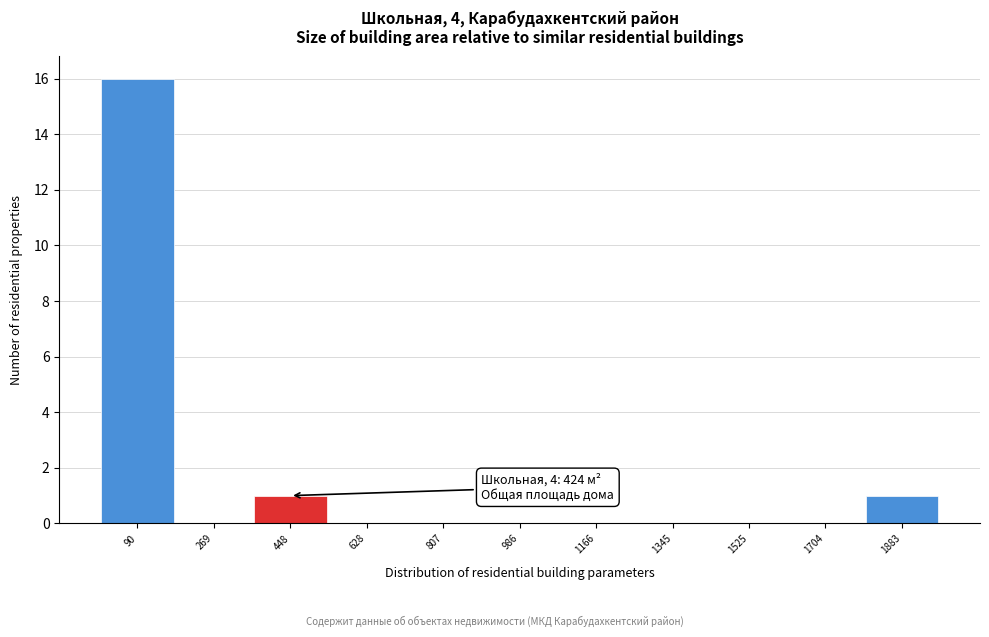

Over which range of the x-axis is the bar tallest?

0 to 180